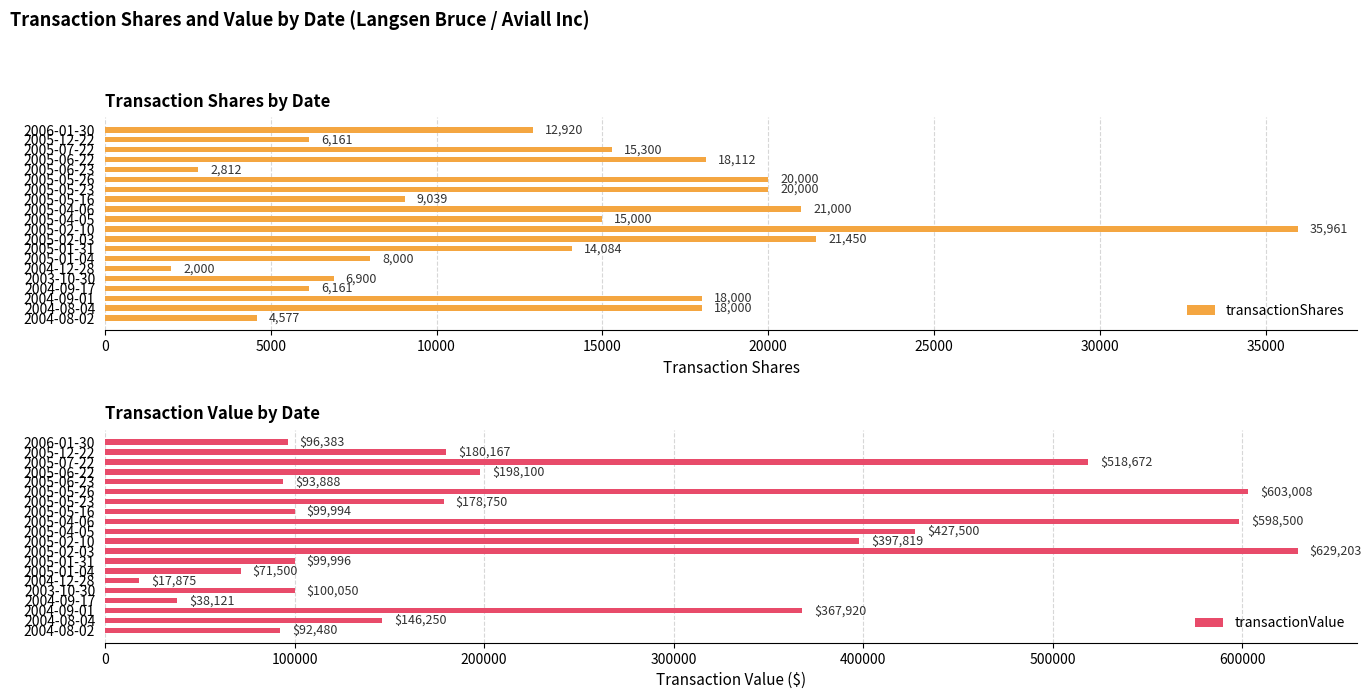

The transactionShares series shows 11391 at 2005-05-26. True or false?

False